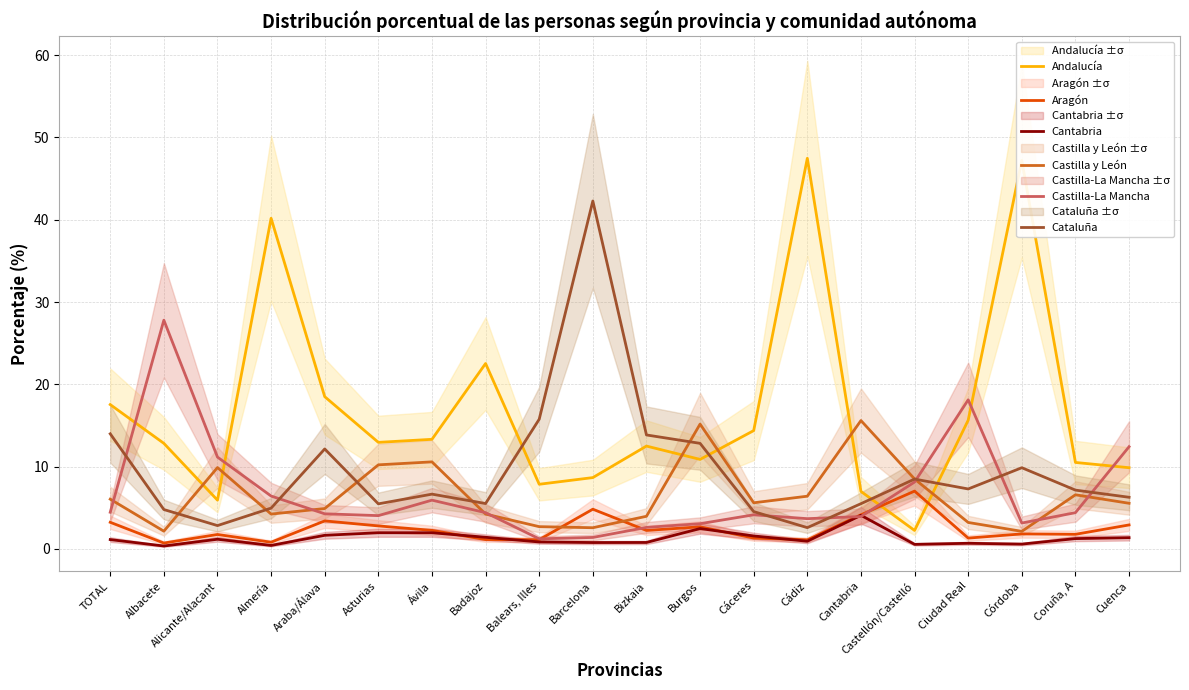

How many values in the Castilla y León series are below 5?

9